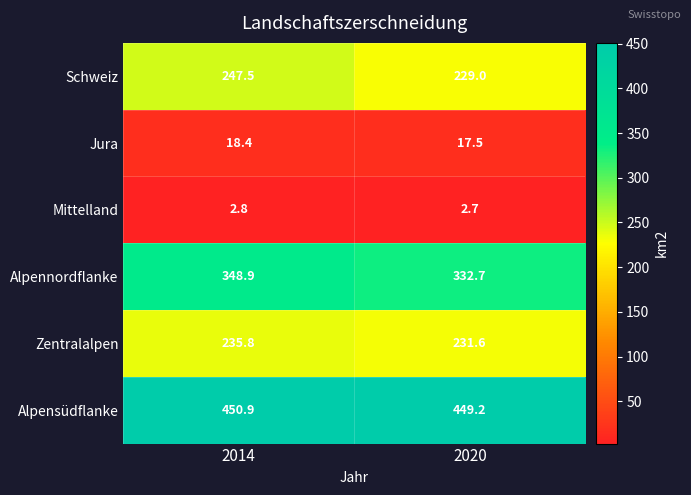

The Mittelland series shows 1.2 at 2020. True or false?

False